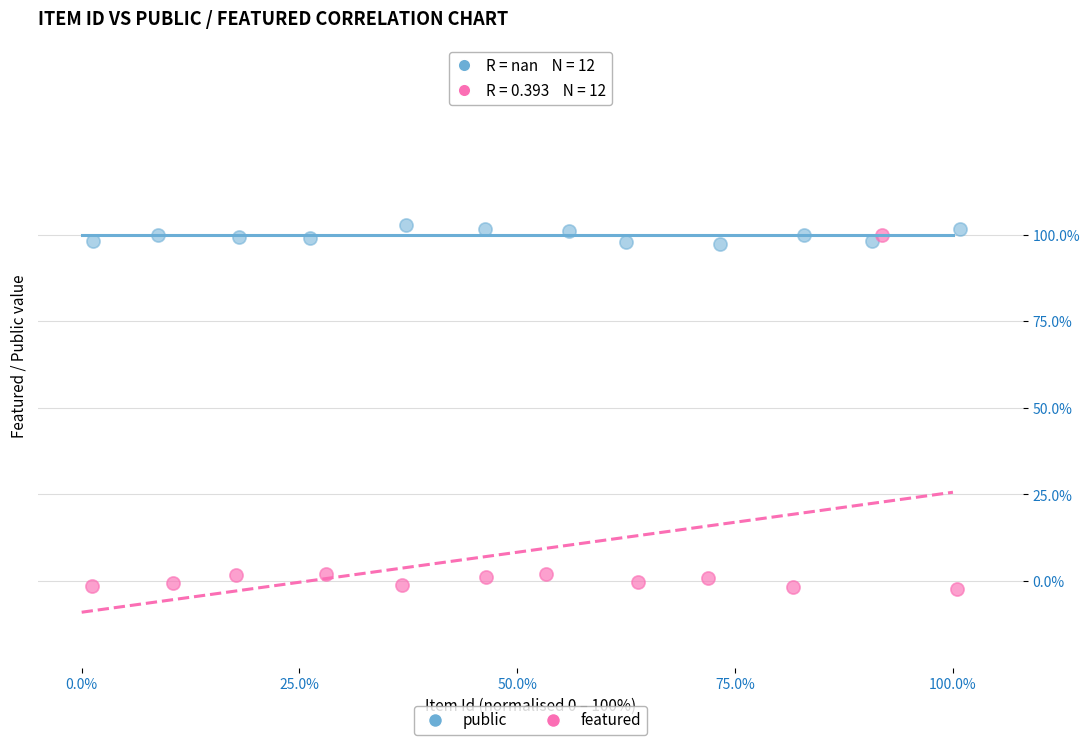

Which series has the largest Y range (max minus min)?

featured